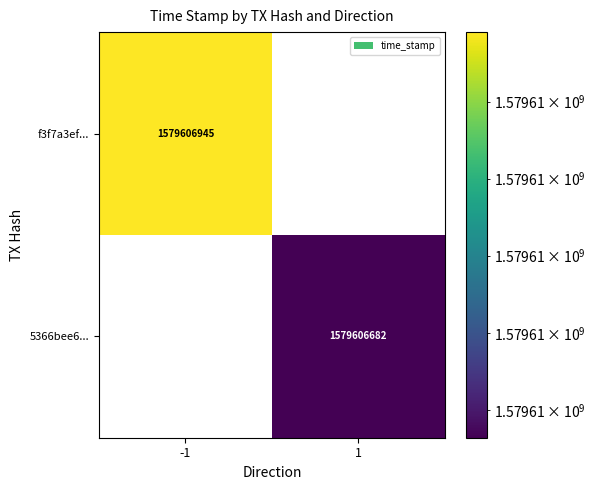

At which category is the sum across all series the highest?

-1